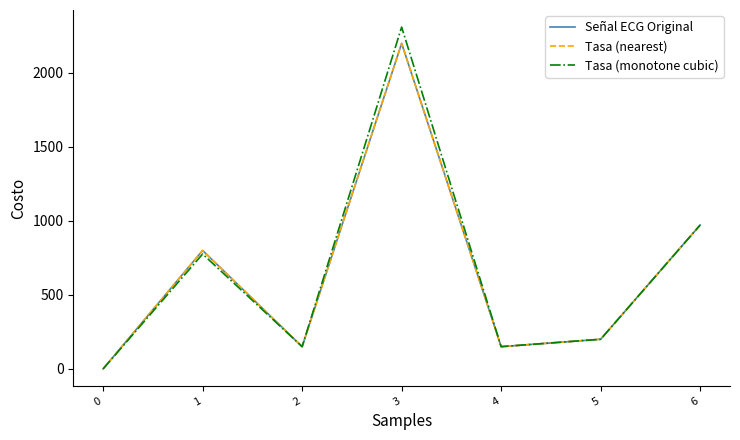

The value of Señal ECG Original at 1 is 800. True or false?

True